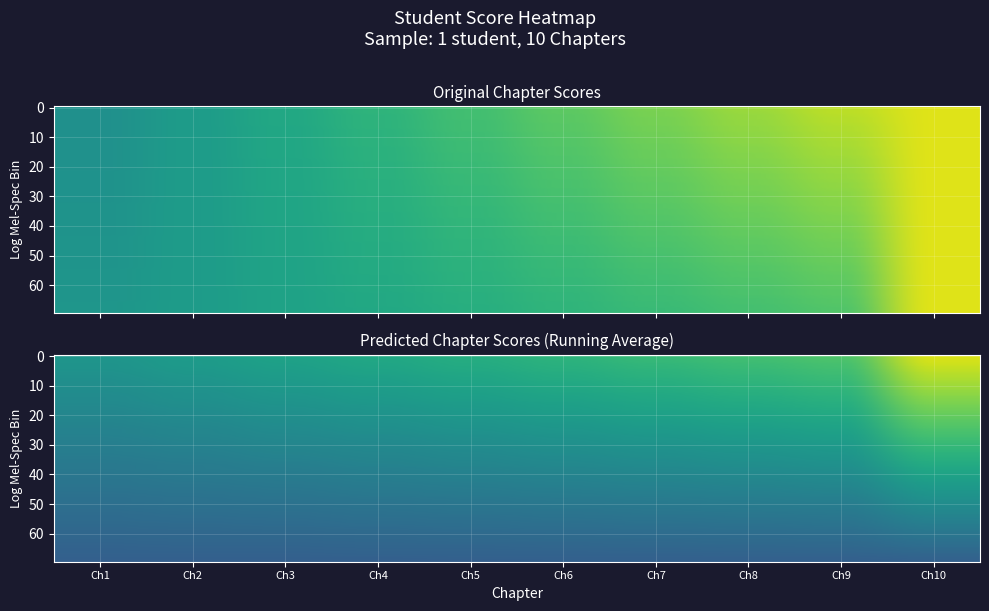

How many values are between 0 and 1?

10